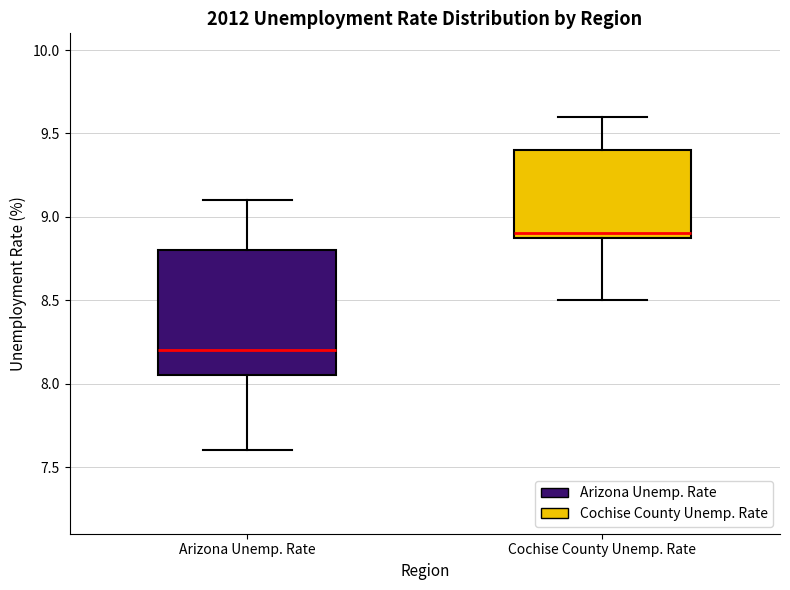

Which box's median line is the highest?

Cochise County Unemp. Rate